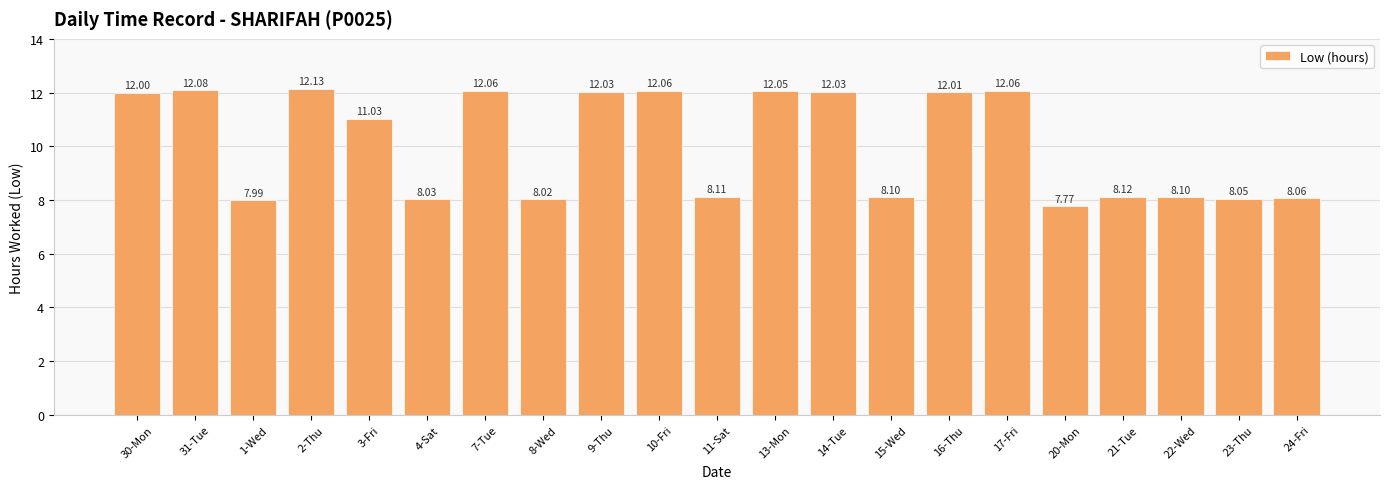

Are the bars grouped side by side (vs. stacked)?

No